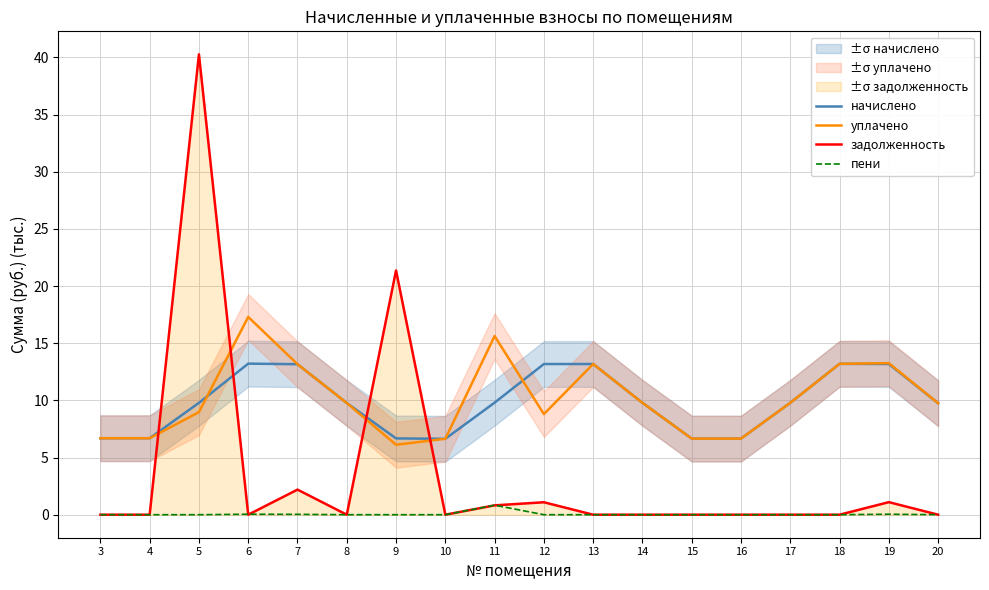

Where do пени and задолженность first cross each other?

5 and 6